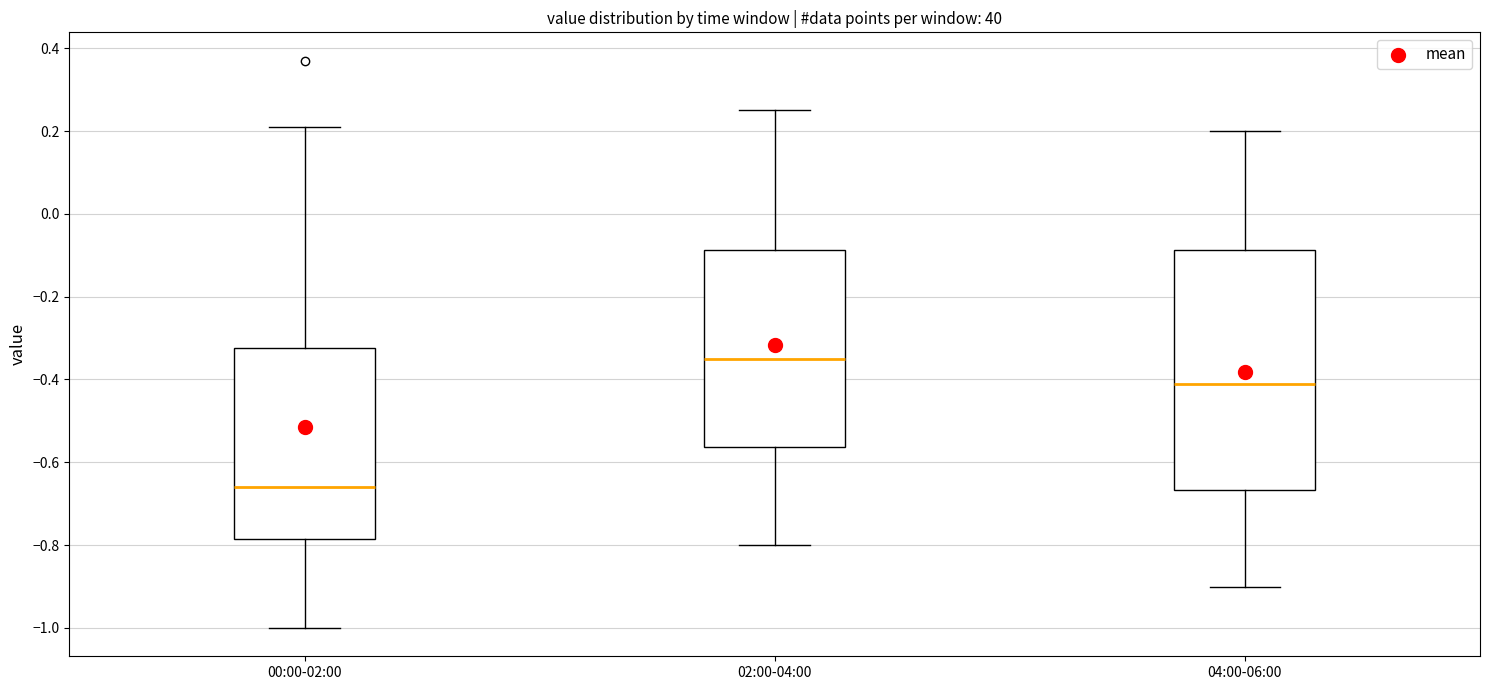

Reading left to right, transcribe this box plot: for each box, give where its median line is, the range the box spans, and where its two whiskers end, as read against the y-axis. The values are not printed on the chart, so give them approximately, as read against the axis.

00:00-02:00: median -0.66, box -0.78 to -0.32, whiskers -1.00 to 0.22
02:00-04:00: median -0.34, box -0.56 to -0.08, whiskers -0.80 to 0.26
04:00-06:00: median -0.40, box -0.66 to -0.08, whiskers -0.90 to 0.20